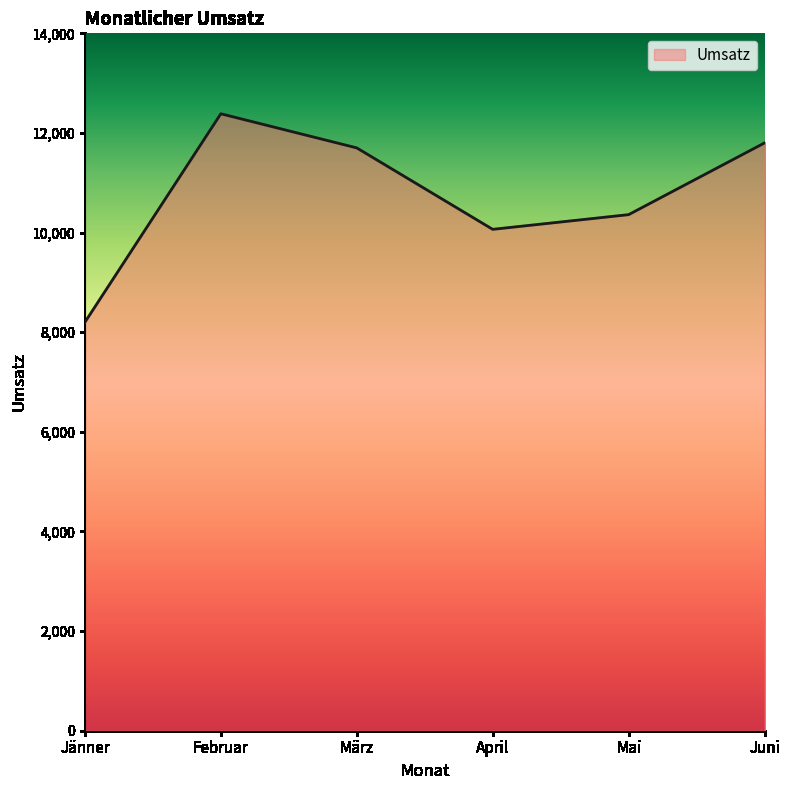

What is the sum of all values?

64510